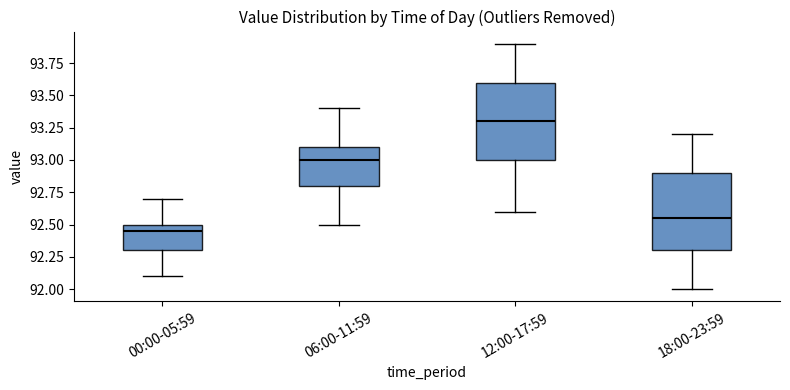

Reading left to right, transcribe this box plot: for each box, give where its median line is, the range the box spans, and where its two whiskers end, as read against the y-axis. The values are not printed on the chart, so give them approximately, as read against the axis.

00:00-05:59: median 92.45, box 92.30 to 92.50, whiskers 92.10 to 92.70
06:00-11:59: median 93.00, box 92.80 to 93.10, whiskers 92.50 to 93.40
12:00-17:59: median 93.30, box 93.00 to 93.60, whiskers 92.60 to 93.90
18:00-23:59: median 92.55, box 92.30 to 92.90, whiskers 92.00 to 93.20